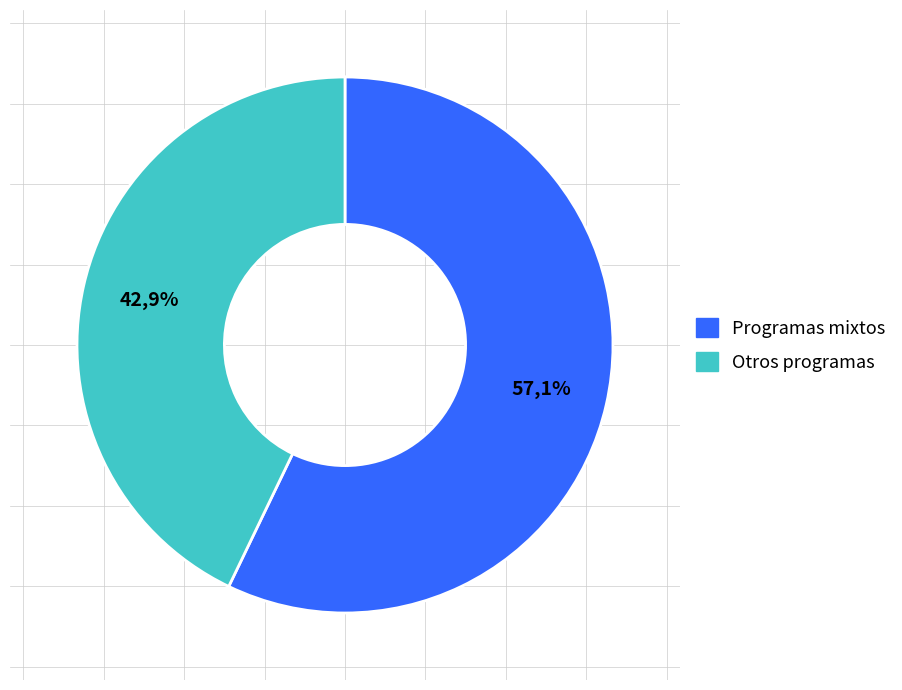

Is there any slice that represents more than half of the pie?

Yes